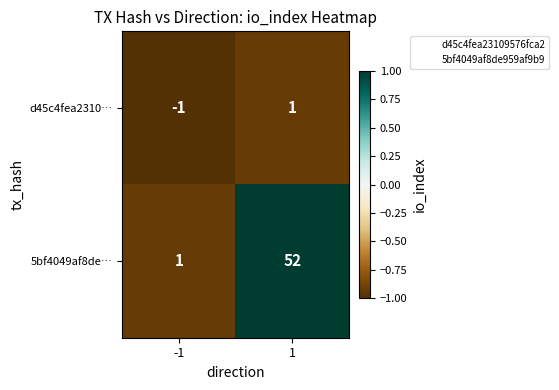

Which series has the largest range (max minus min)?

5bf4049af8de…